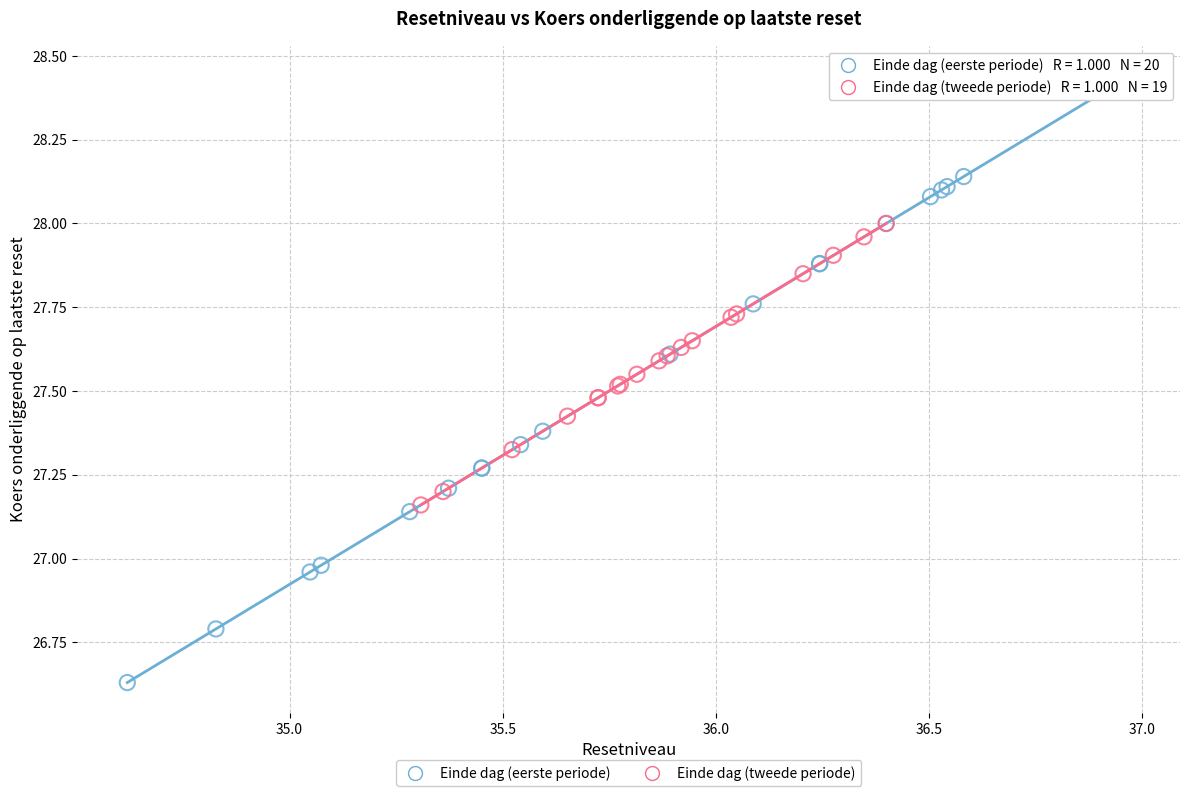

Which series contains the highest Y value?

Einde dag (eerste periode)